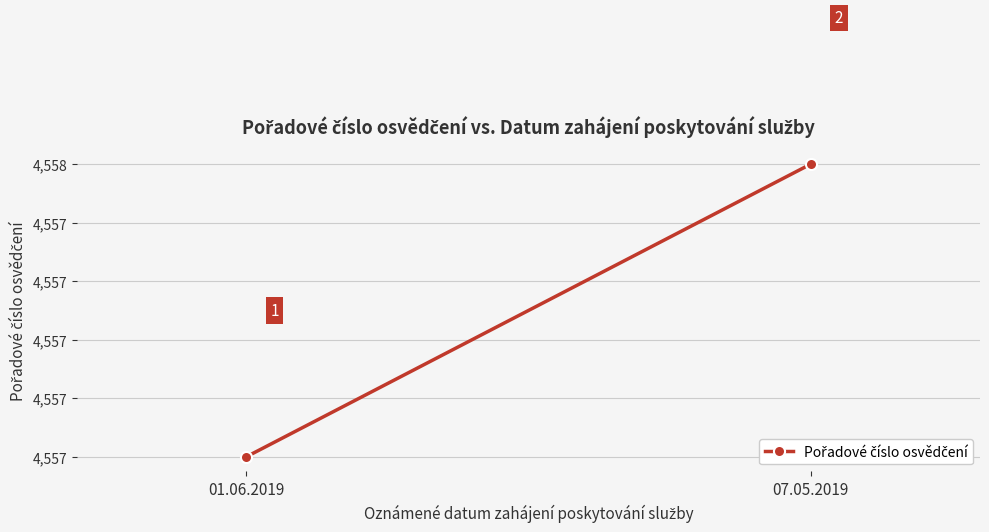

What is the difference between the maximum and minimum values?

1